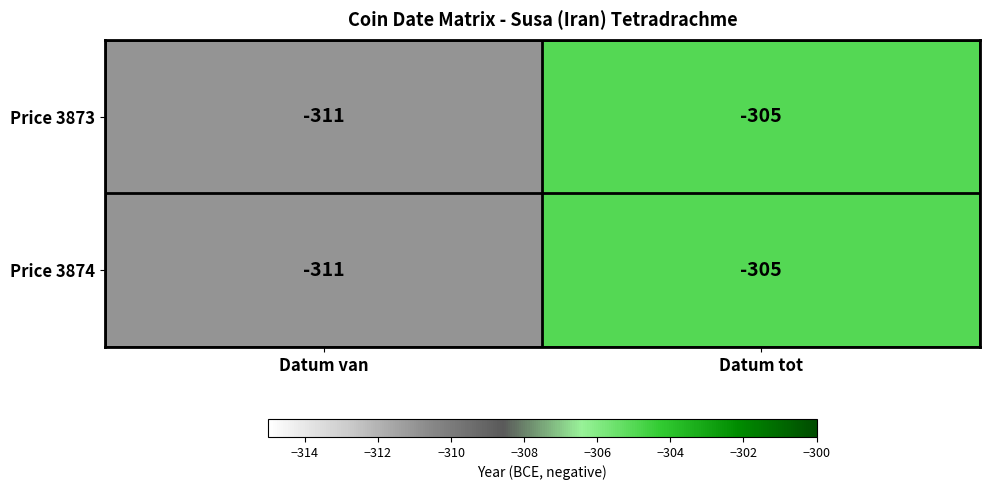

What is the difference between the maximum and minimum values in the Price 3873 series?

6